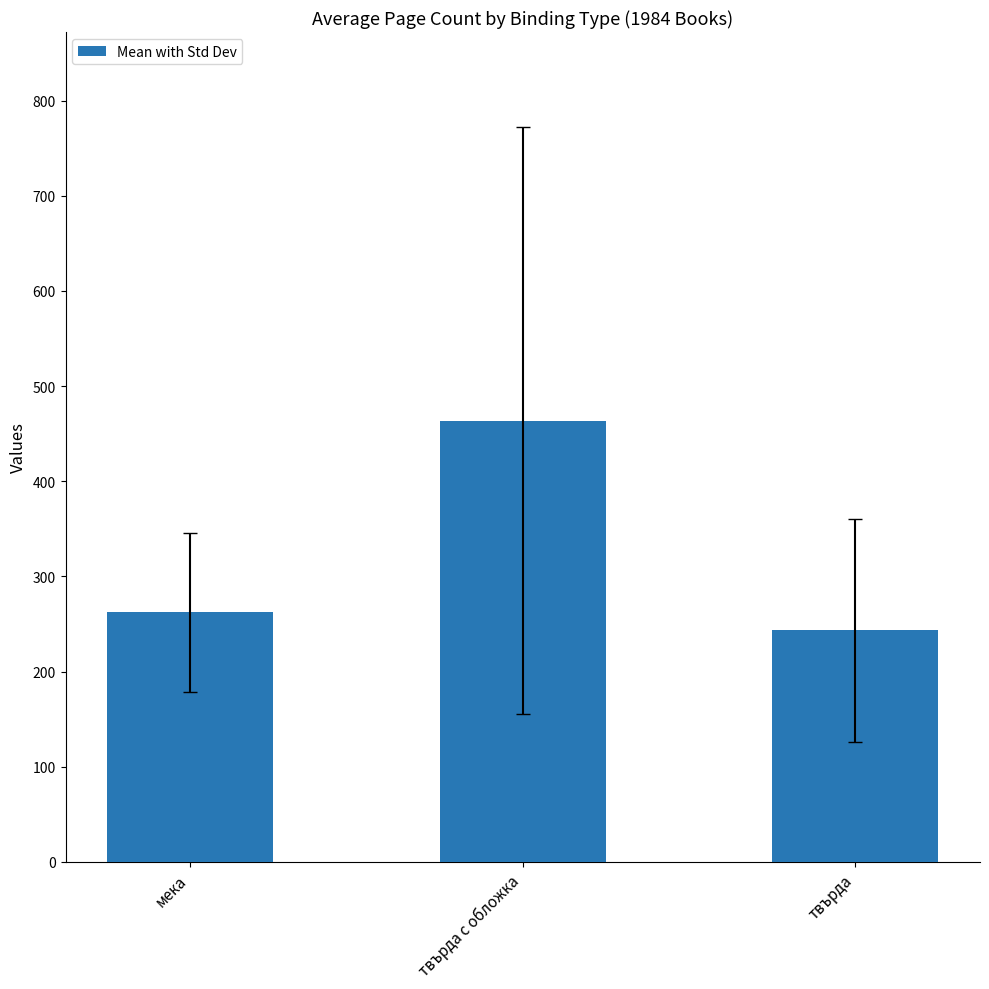

What is the sum of all values?

969.5